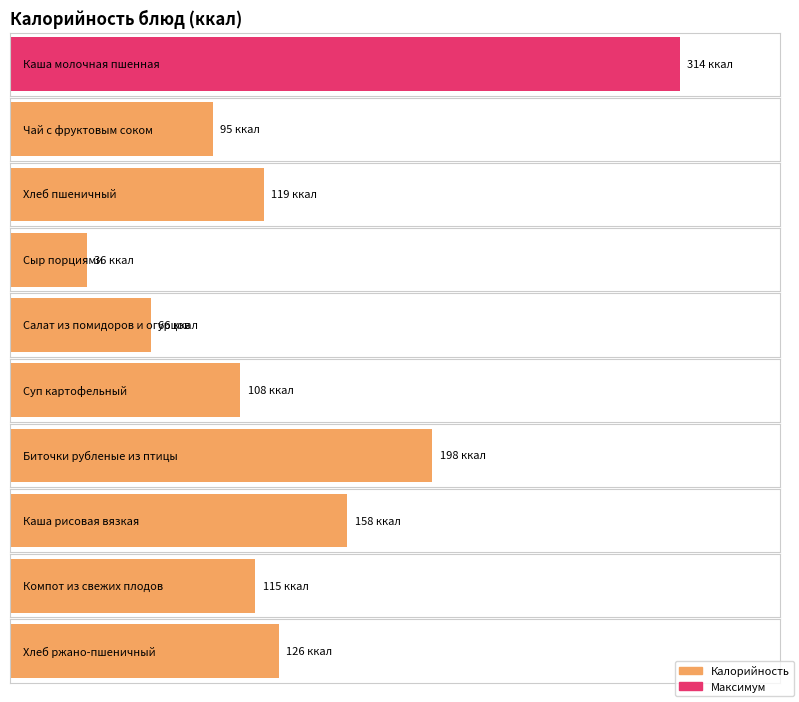

Read the value at Суп картофельный.

108